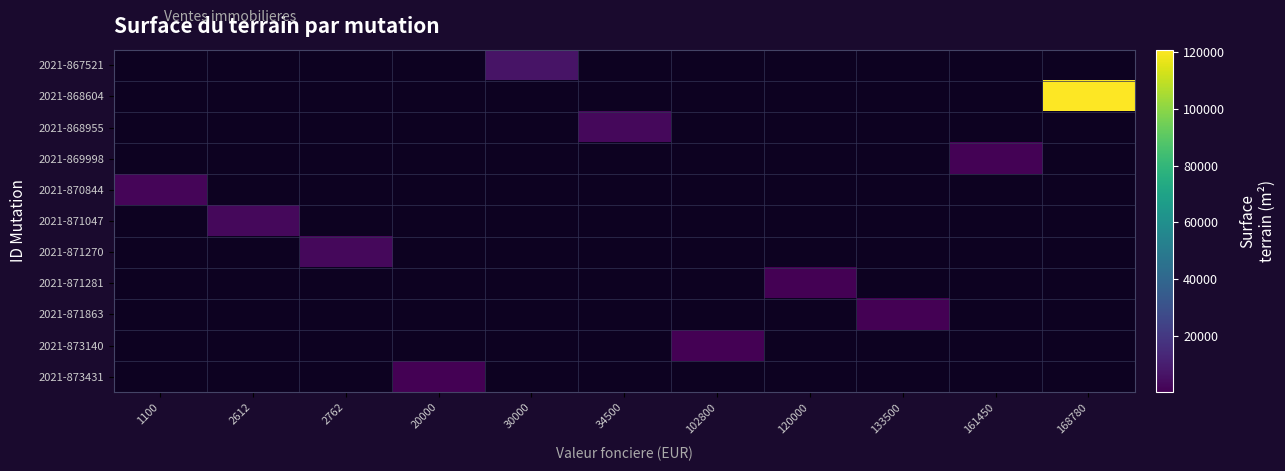

What is the minimum value shown in the chart?

175.0